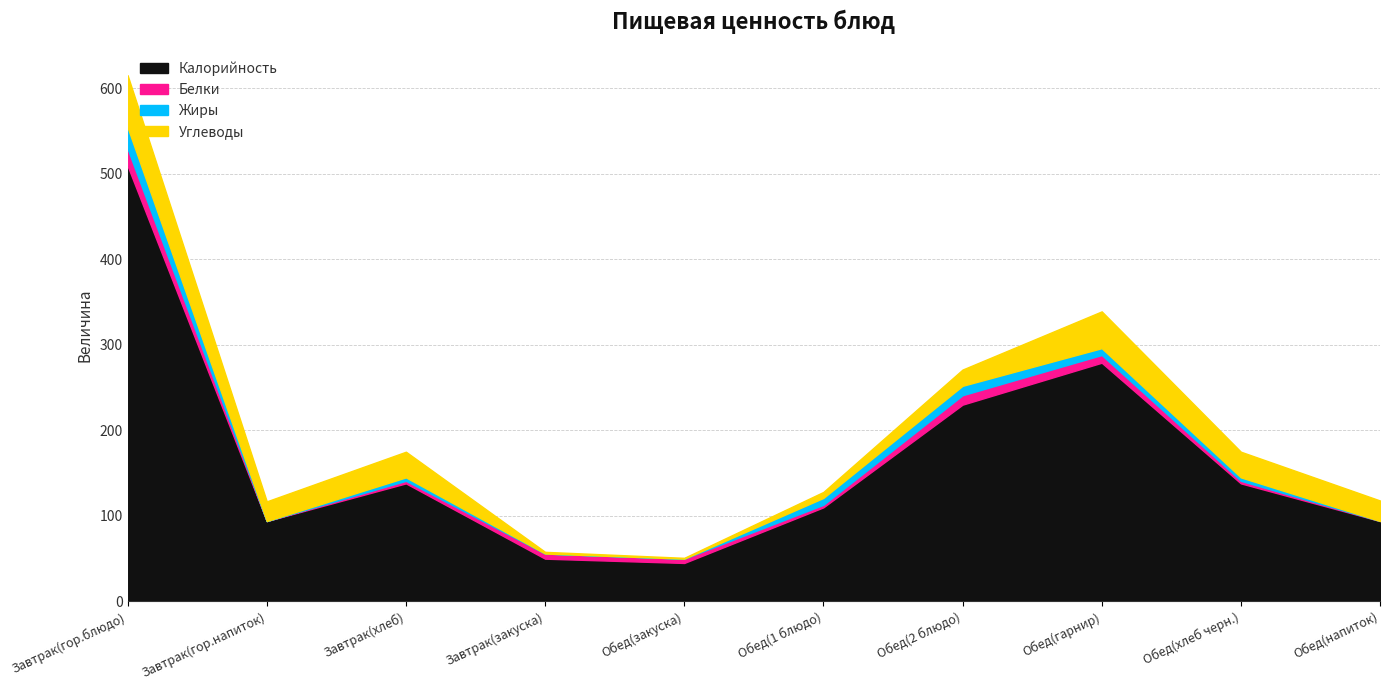

Reading left to right, transcribe all the data shown in this chart.

Калорийность: 509	94	138	50	45	110	230	279	138	94
Белки: 20	0	3	6	5	3	11	9	3	0
Жиры: 25	0	4	0	0	8	11	8	4	0
Углеводы: 61	23	30	2	1	7	19	43	30	24